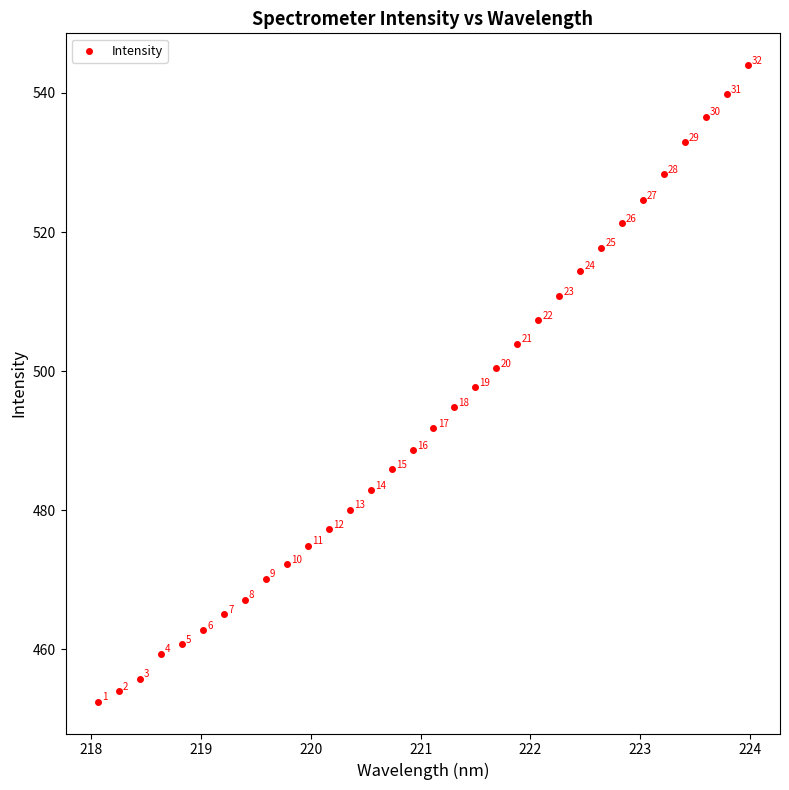

What is the range of Y values (max minus min)?

91.5